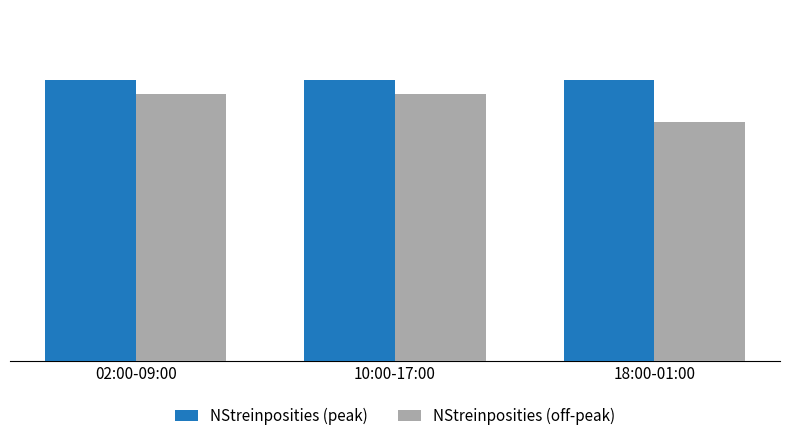

What is the average value of the NStreinposities (peak) series?

360